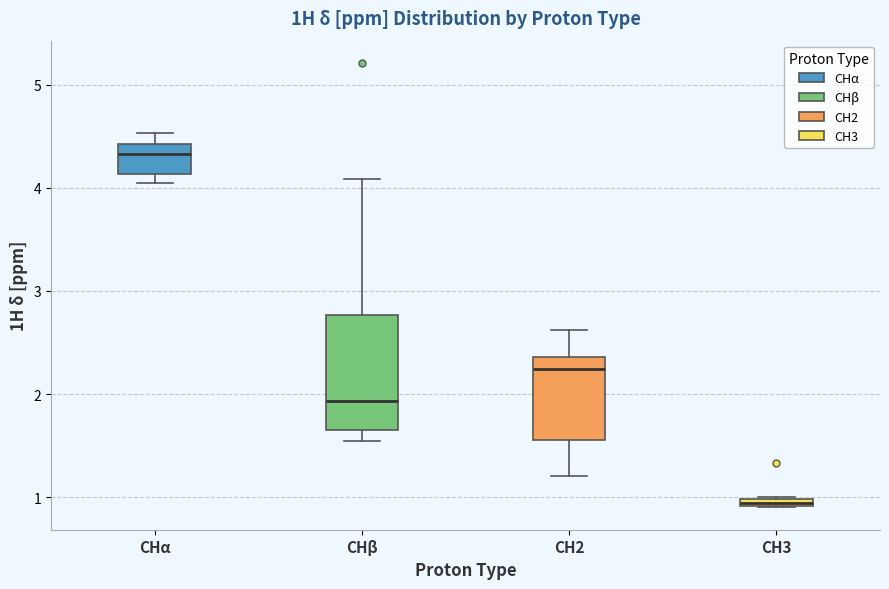

Which box has the highest median line?

CHα